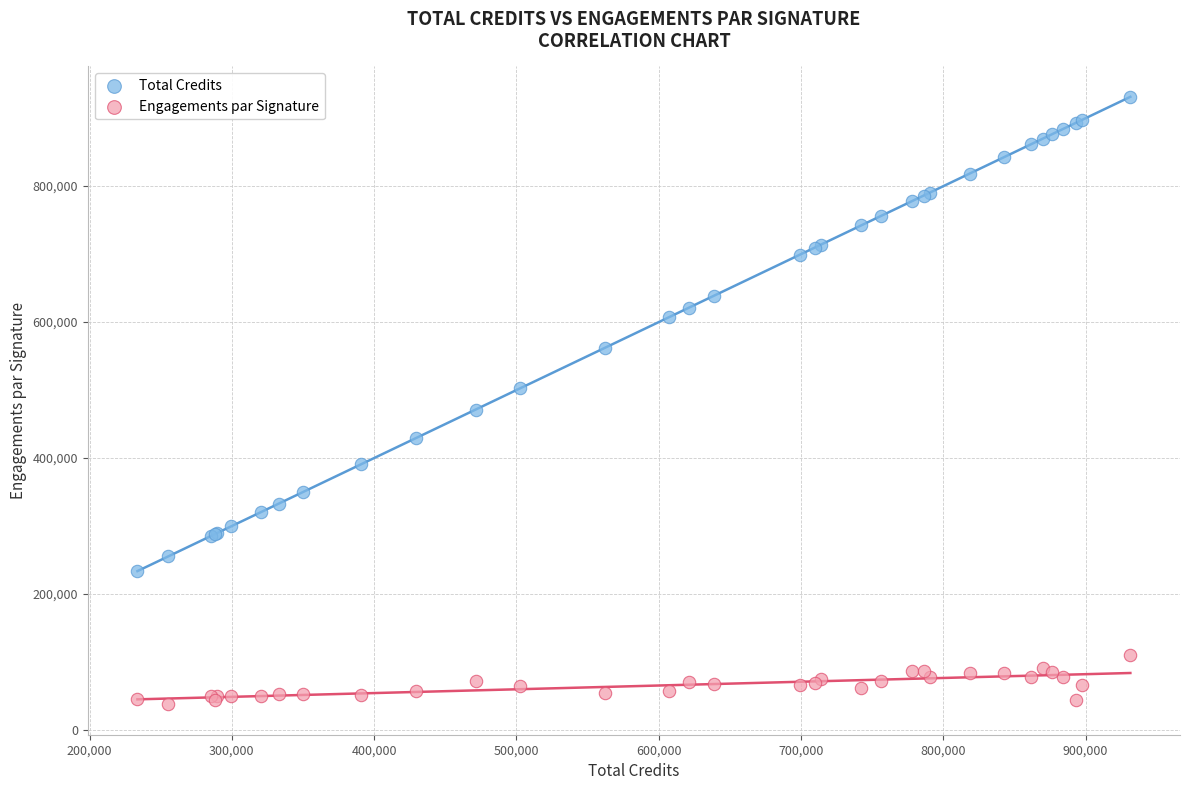

Which series has the largest Y range (max minus min)?

Total Credits